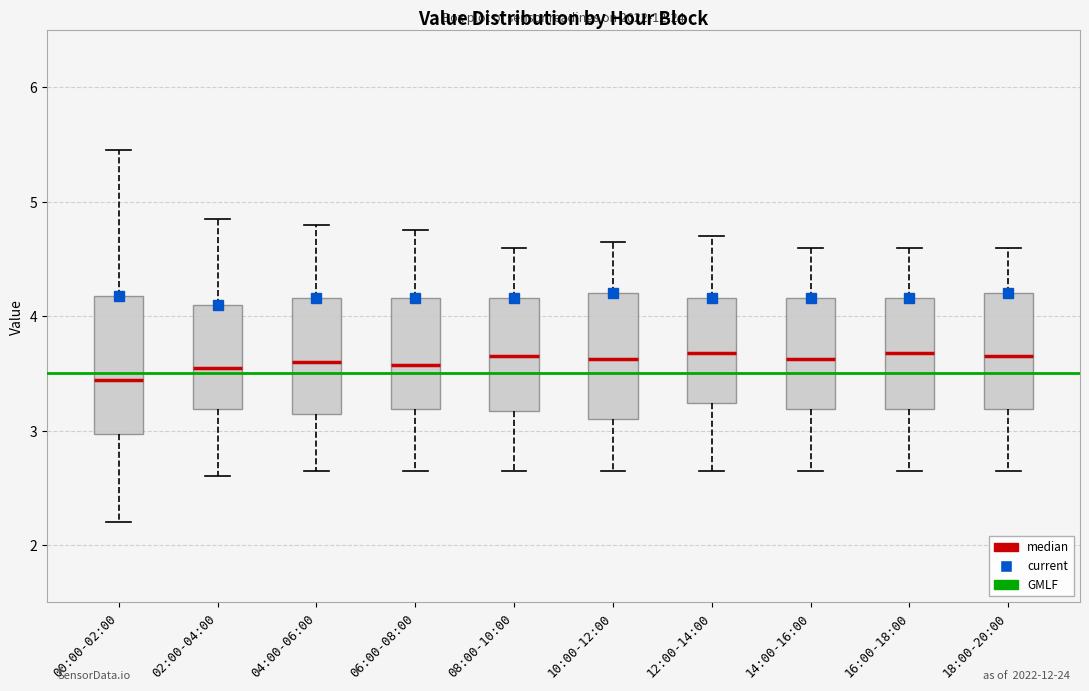

Reading left to right, read every box against the y-axis: the position of its median line, the range the box covers, and the ends of its whiskers. The values are not printed on the chart, so give them approximately, as read against the axis.

00:00-02:00: median 3.4, box 3.0 to 4.2, whiskers 2.2 to 5.5
02:00-04:00: median 3.6, box 3.2 to 4.1, whiskers 2.6 to 4.9
04:00-06:00: median 3.6, box 3.2 to 4.2, whiskers 2.7 to 4.8
06:00-08:00: median 3.6, box 3.2 to 4.2, whiskers 2.7 to 4.8
08:00-10:00: median 3.7, box 3.2 to 4.2, whiskers 2.7 to 4.6
10:00-12:00: median 3.6, box 3.1 to 4.2, whiskers 2.7 to 4.7
12:00-14:00: median 3.7, box 3.2 to 4.2, whiskers 2.7 to 4.7
14:00-16:00: median 3.6, box 3.2 to 4.2, whiskers 2.7 to 4.6
16:00-18:00: median 3.7, box 3.2 to 4.2, whiskers 2.7 to 4.6
18:00-20:00: median 3.7, box 3.2 to 4.2, whiskers 2.7 to 4.6